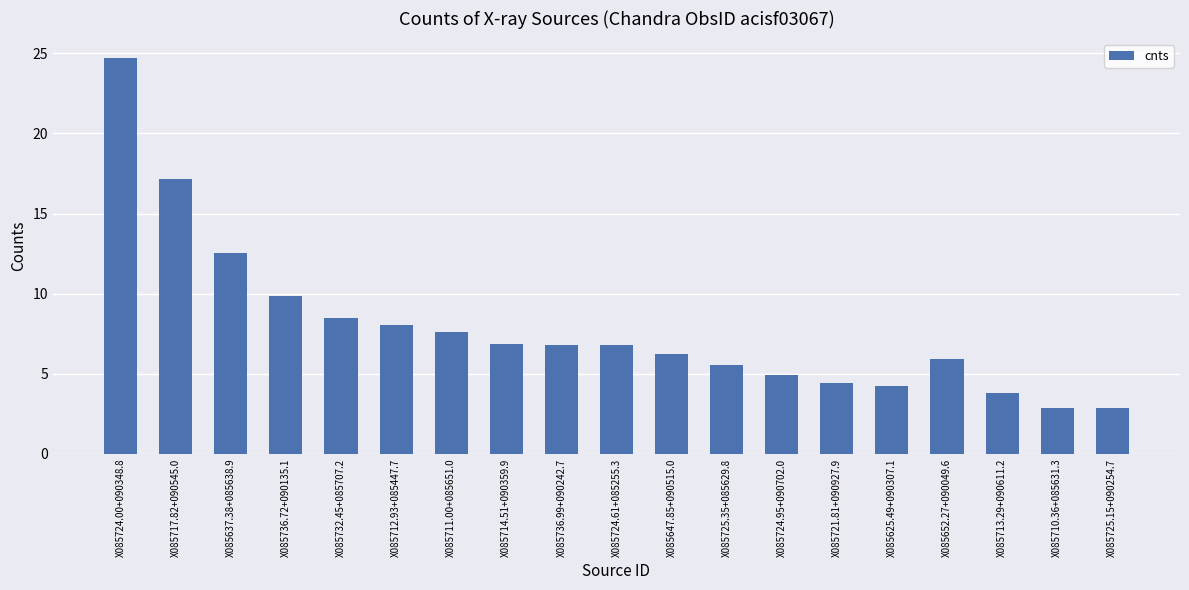

What position from the left is X085736.99+090242.7?

9